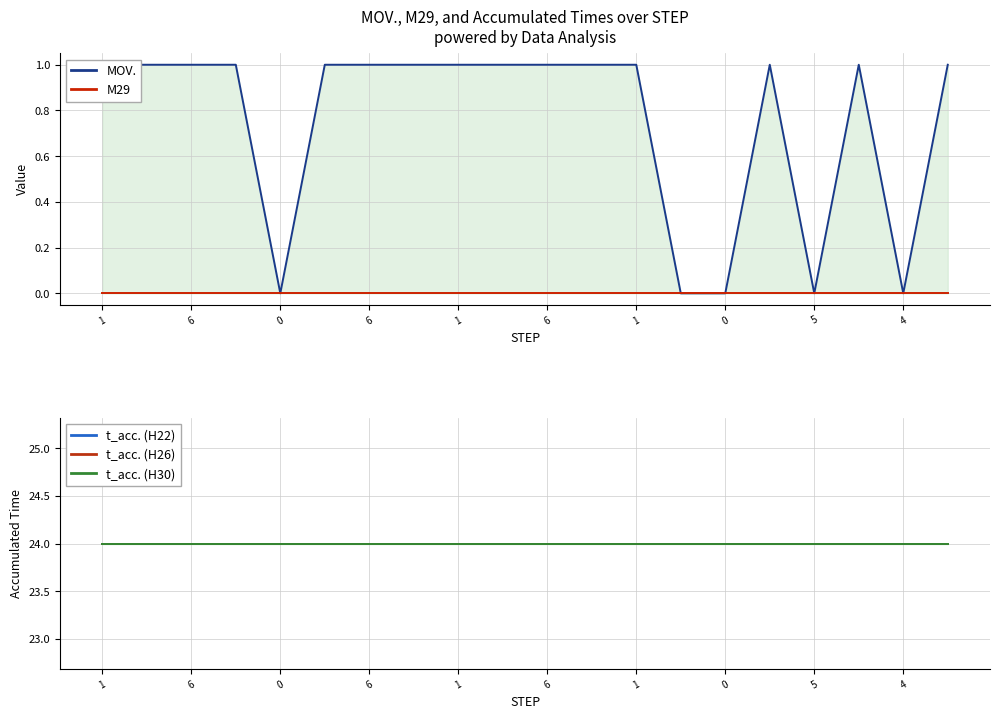

What is the average value of the t_acc. (H30) series?

24